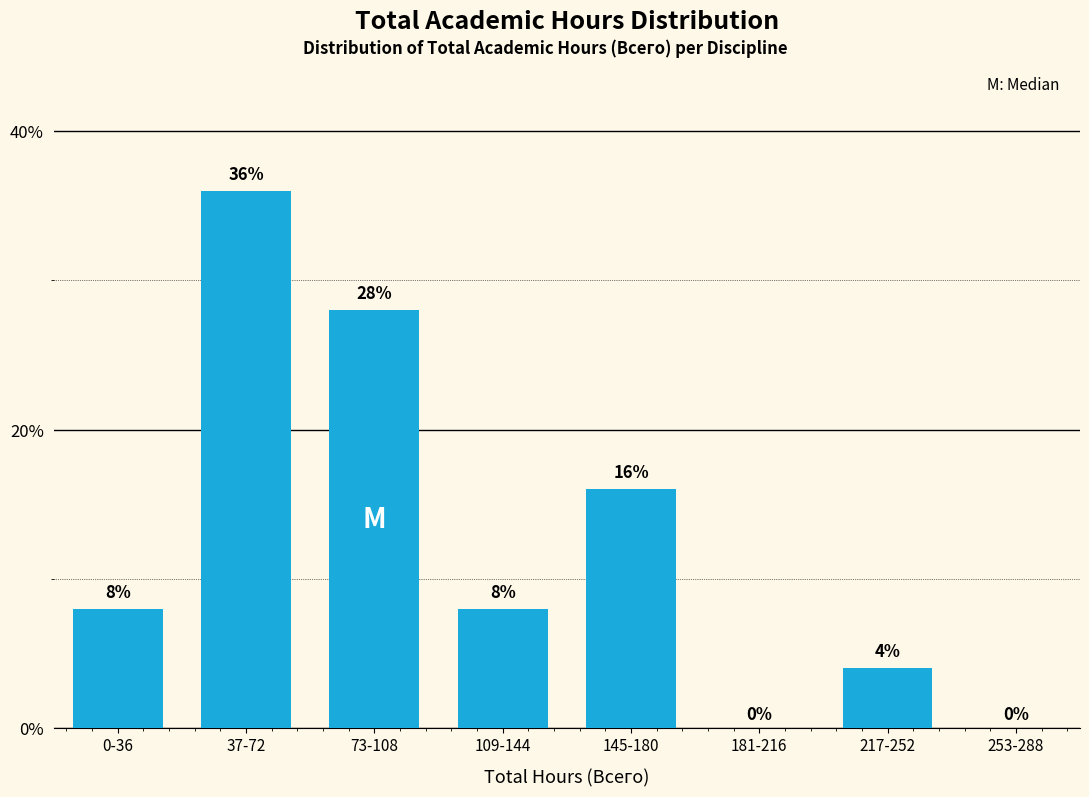

Reading left to right, transcribe all the data shown in this chart.

0-36=8.0	37-72=36.0	73-108=28.0	109-144=8.0	145-180=16.0	181-216=0.0	217-252=4.0	253-288=0.0